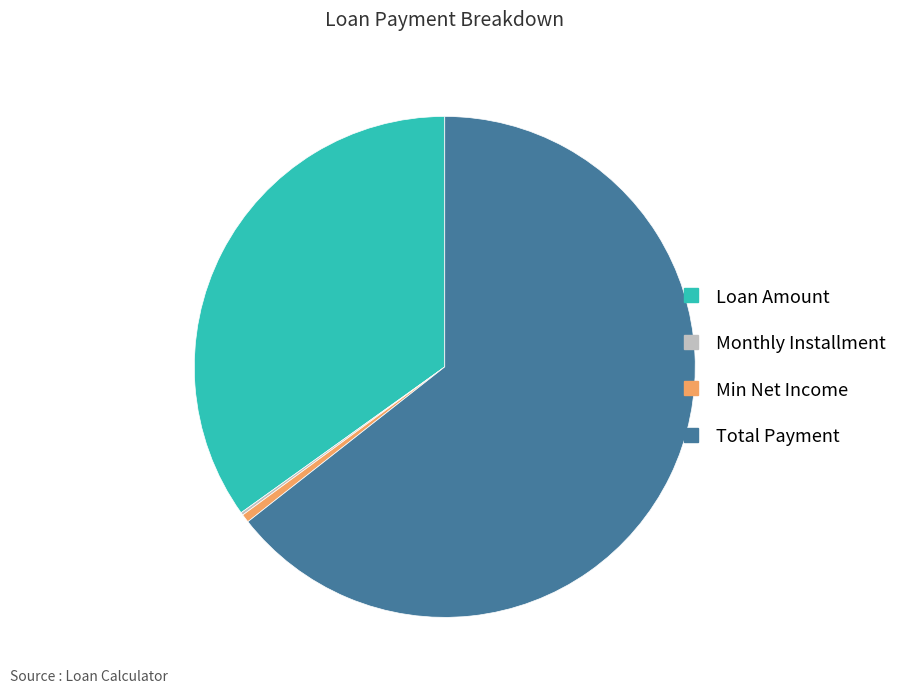

Between Loan Amount and Min Net Income, which is larger?

Loan Amount